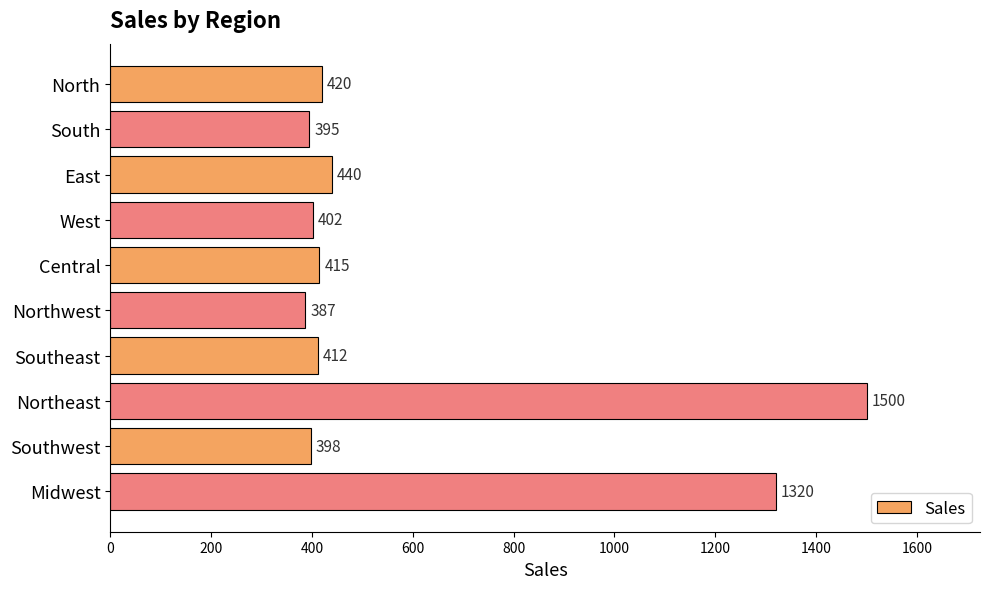

What value does the data have at Northwest, to the nearest 100?

400